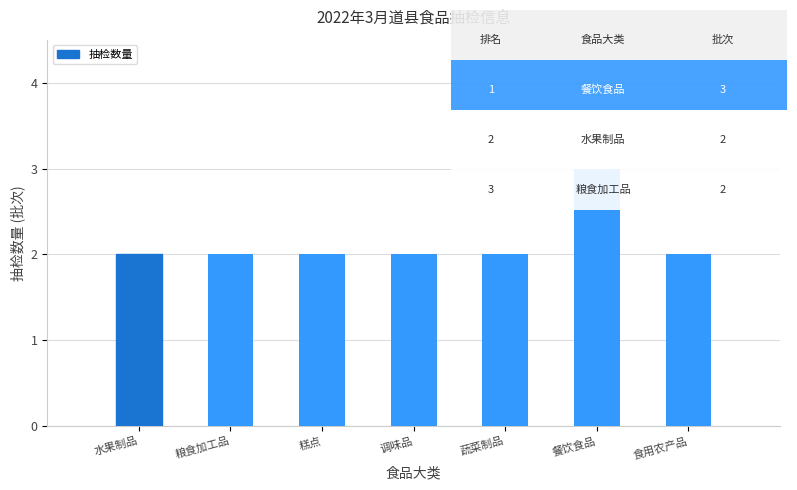

What is the label of the 4th bar from the left?

调味品